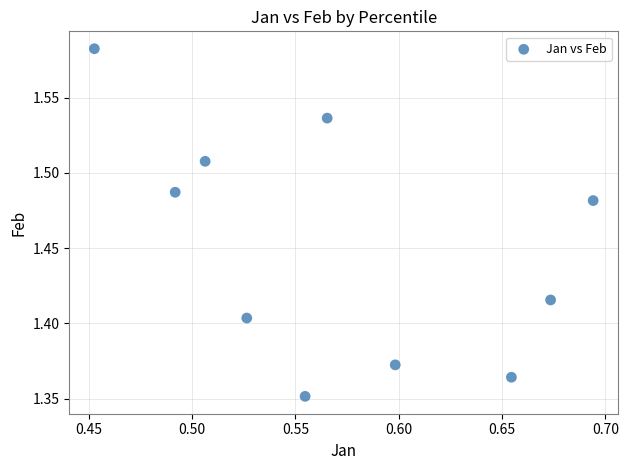

What is the average X value?

0.6